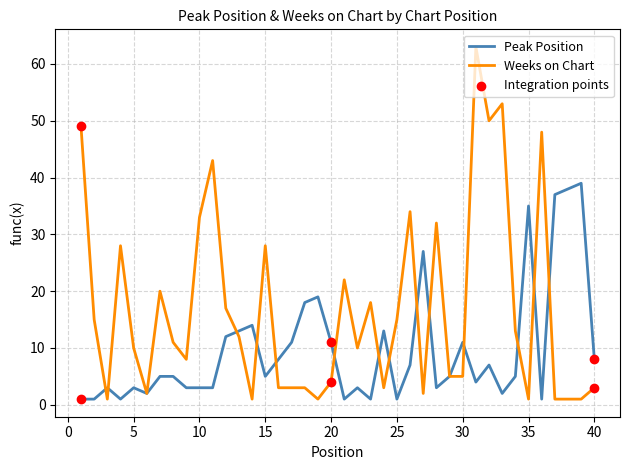

Which series has the largest total across all categories?

Weeks on Chart